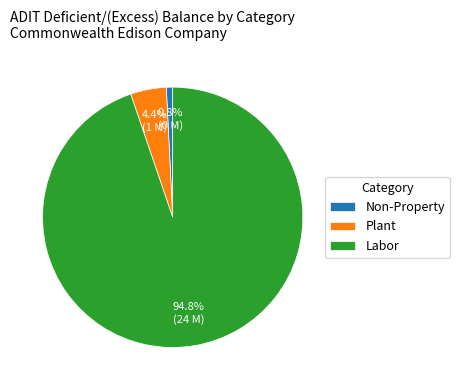

Which has a higher value, Non-Property or Labor?

Labor